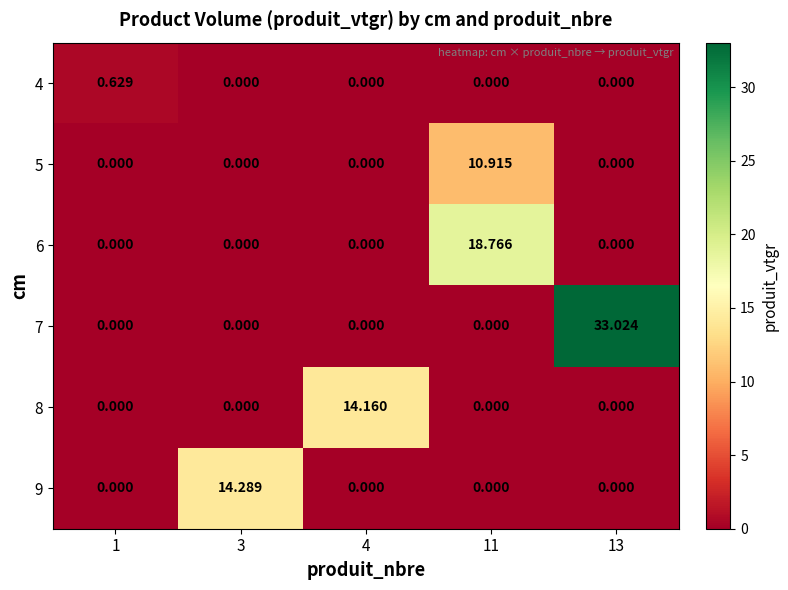

Which series has the largest total across all categories?

7